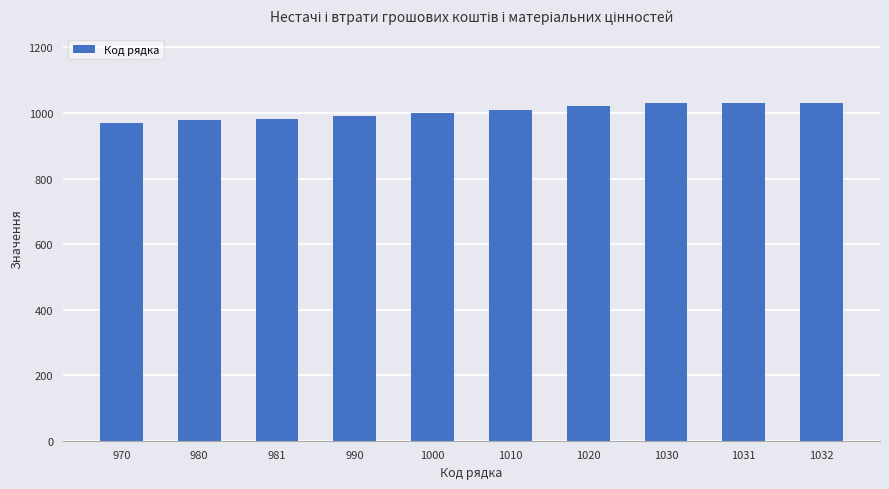

The value at 970 is 1632. True or false?

False